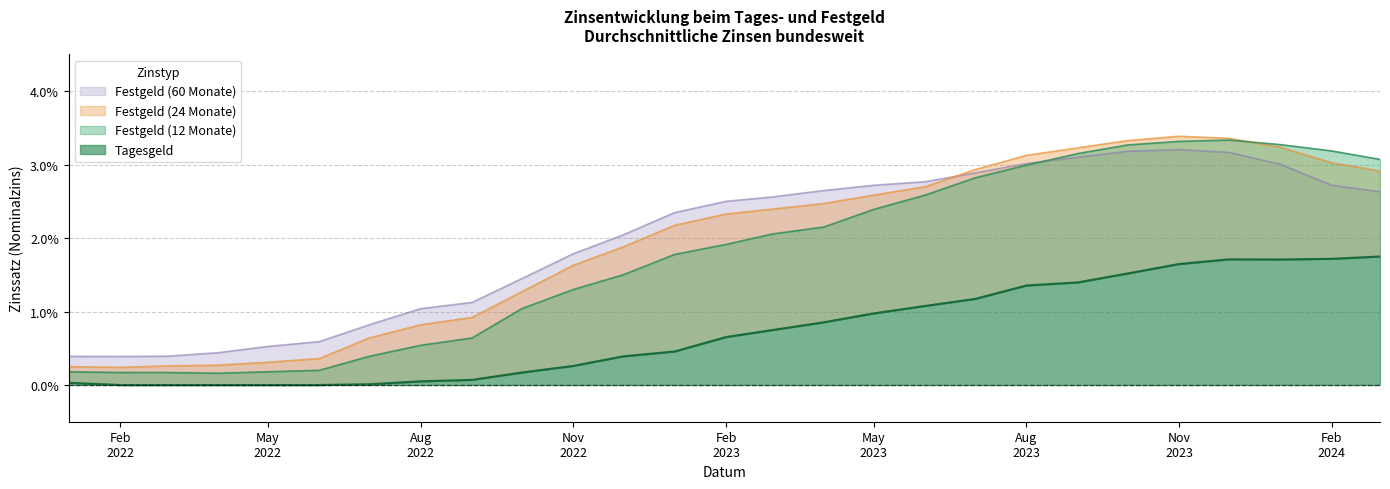

Which series has the widest spread of values?

Festgeld (12 Monate)